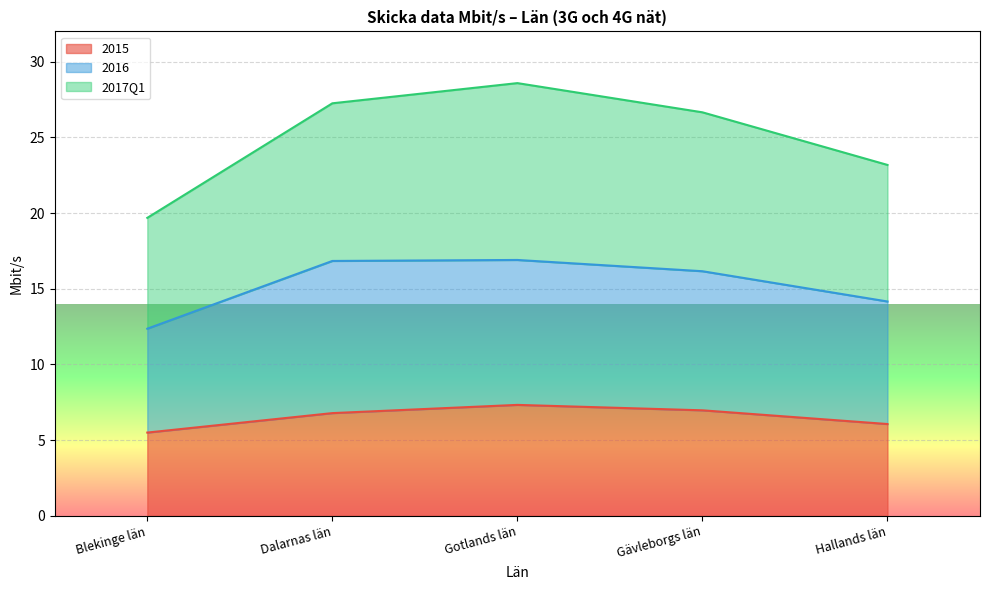

Between Dalarnas län and Gotlands län, which series saw the biggest shift?

2017Q1